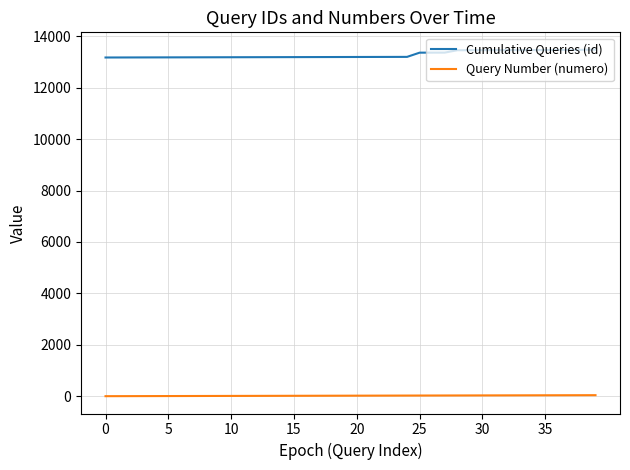

What is the average value of the Cumulative Queries (id) series?

13286